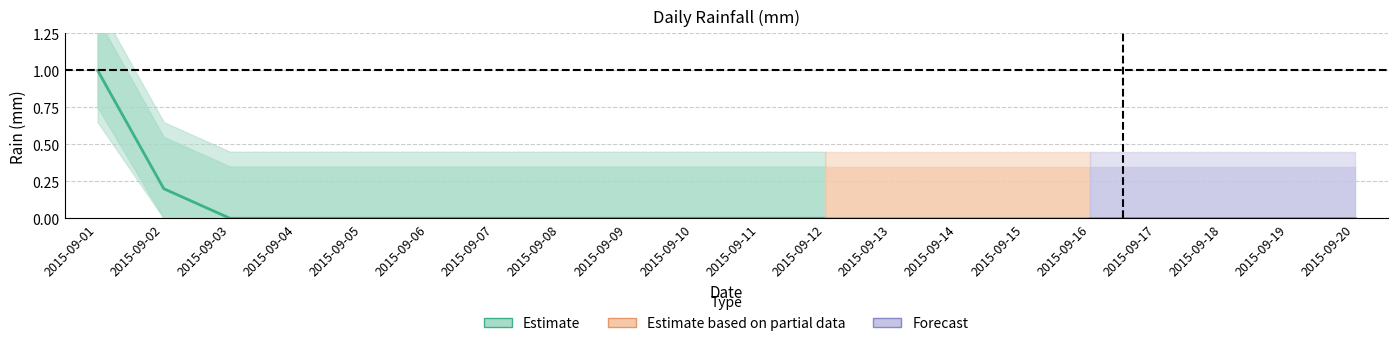

What is the average value?

0.1